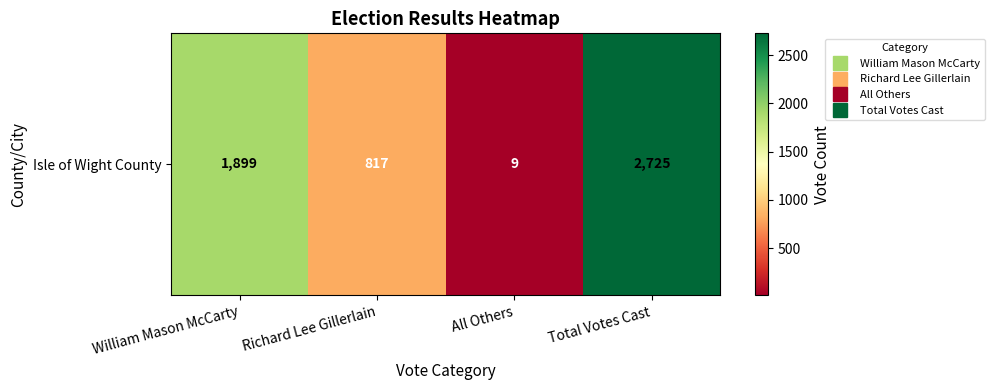

List the labels in order of value, largest first.

Total Votes Cast, William Mason McCarty, Richard Lee Gillerlain, All Others